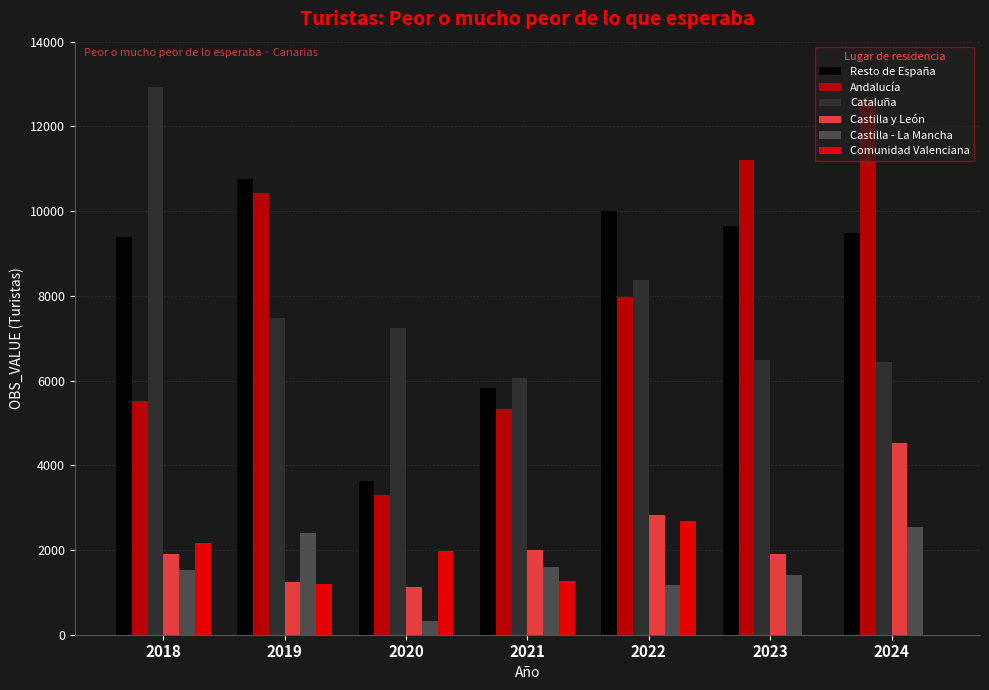

Is the value of Castilla - La Mancha at 2024 greater than the value of Comunidad Valenciana at 2018?

Yes